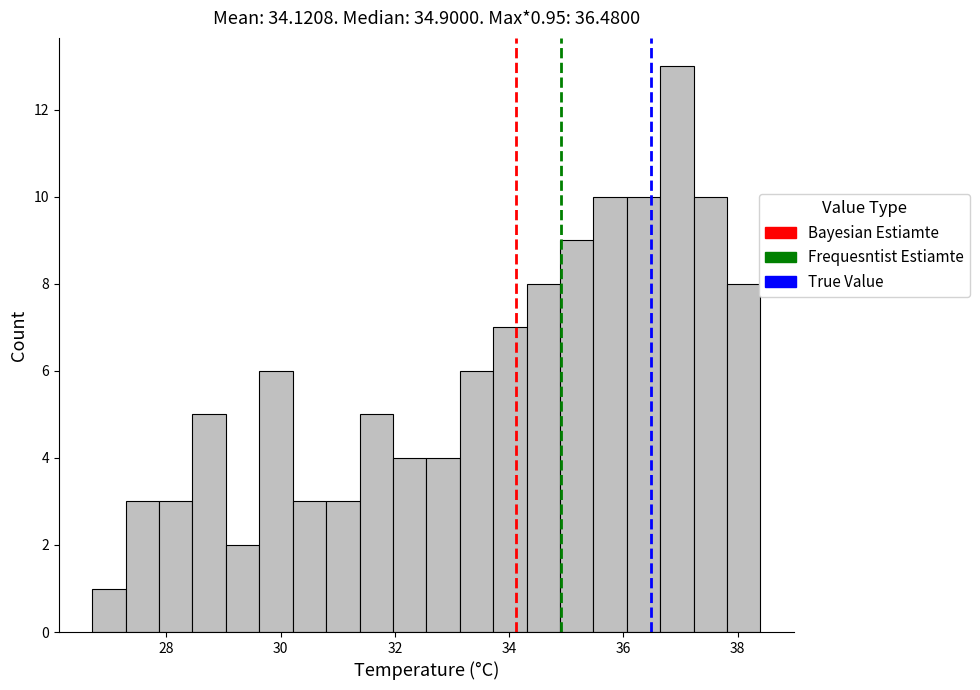

Read against the x-axis, roughly where is the centre of the tallest bar?

37.0